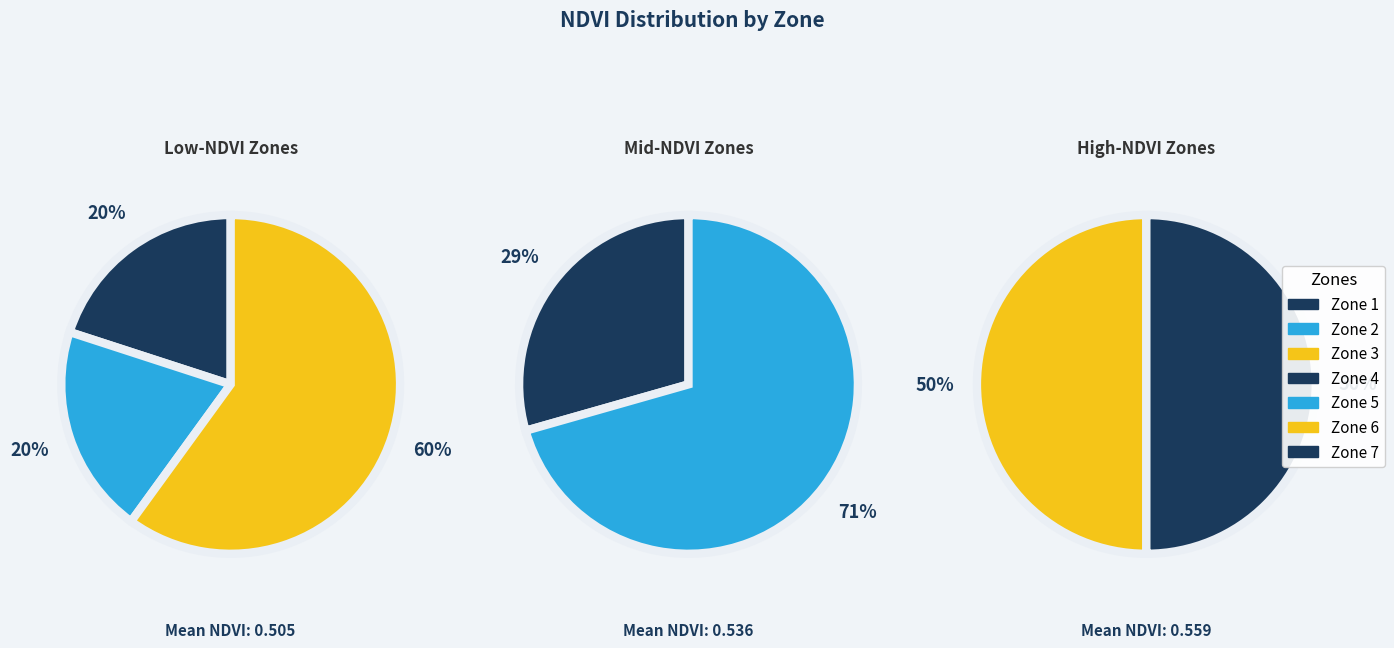

Which category has the biggest portion of the pie?

Zone 5